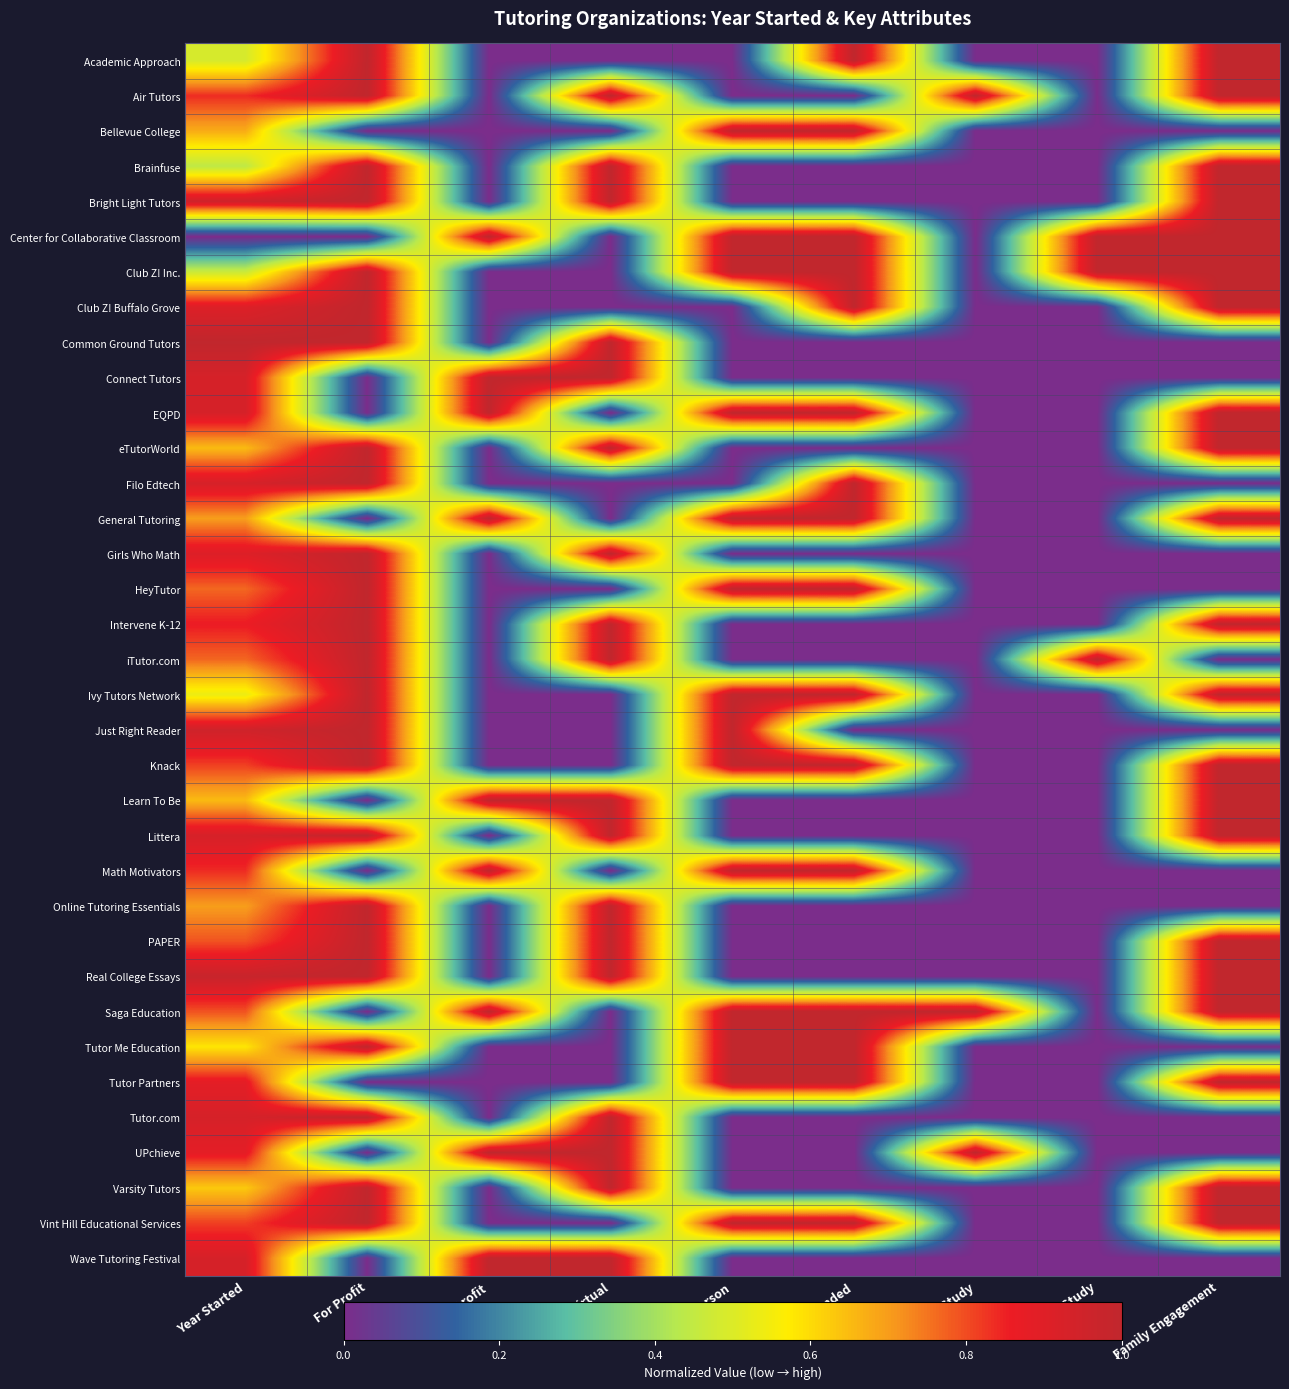

At which category does the chart reach its peak across all series?

For Profit